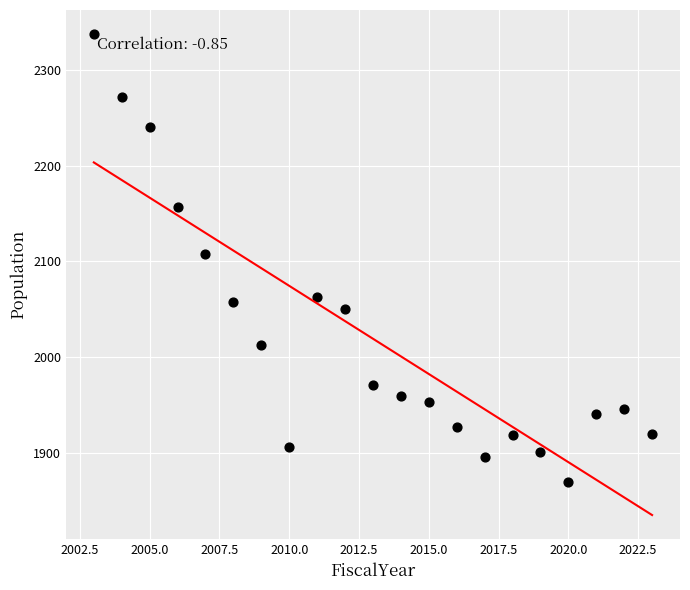

What is the range of X values (max minus min)?

20